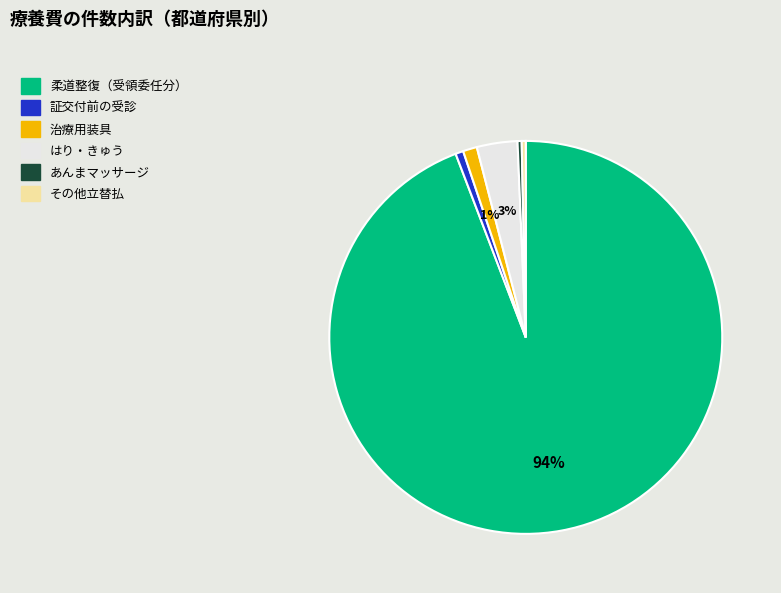

How many segments does this pie chart have?

6